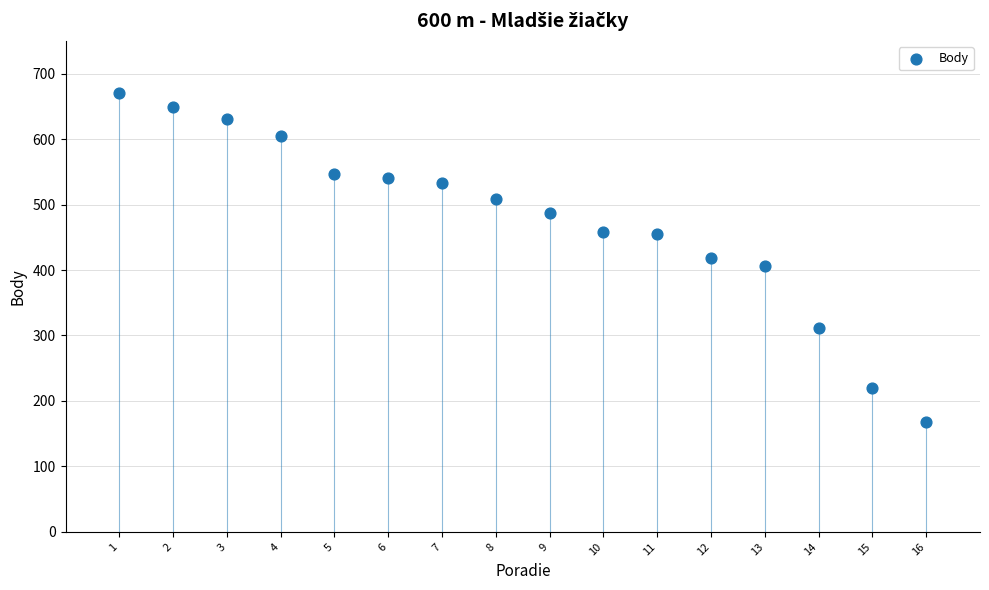

What is the range of Y values (max minus min)?

502